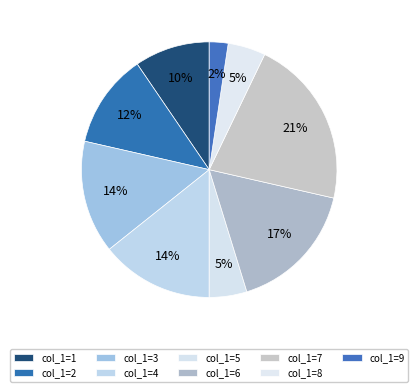

Count the number of slices in the pie.

9